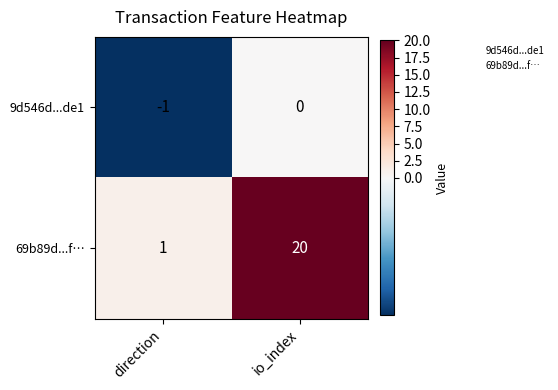

Which category has the highest value in the 69b89d...f… series?

io_index